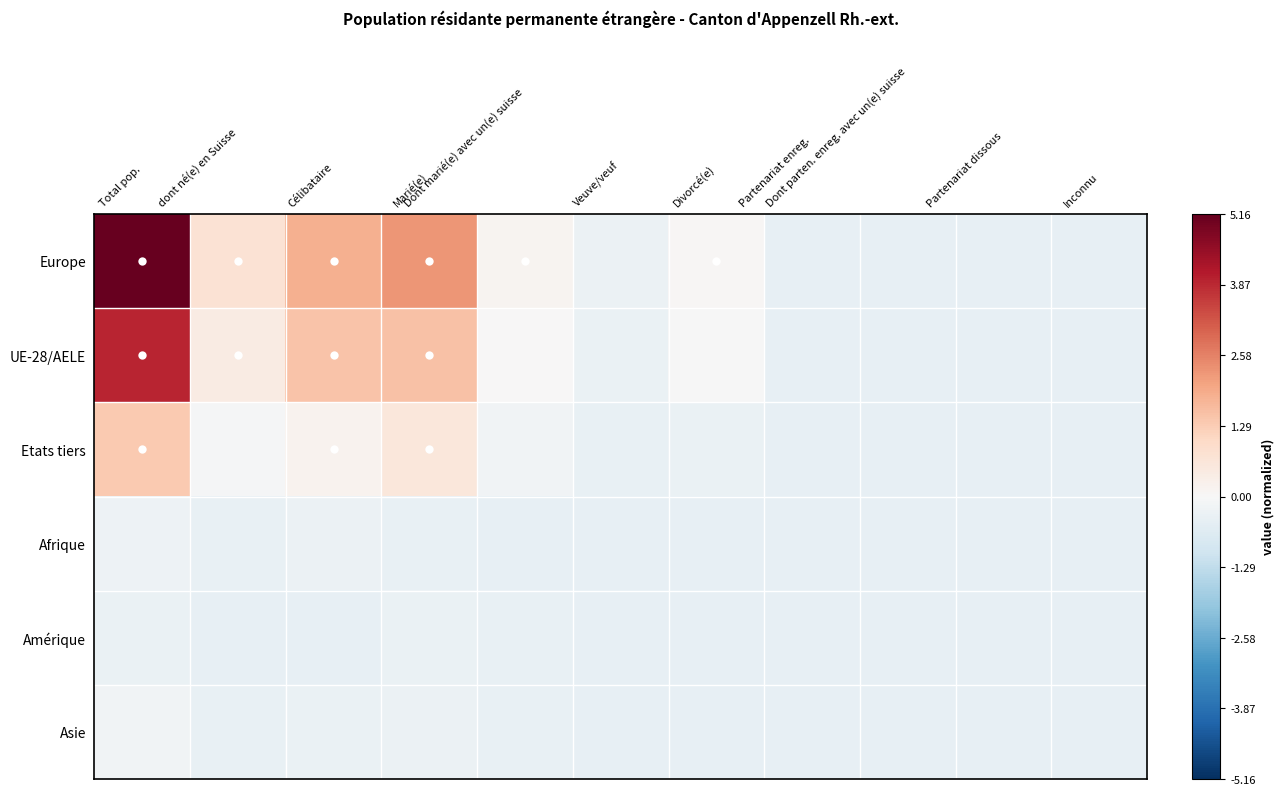

Reading right to left, transcribe all the data shown in this chart.

Europe: Inconnu=-0.4	Partenariat dissous=-0.4	Dont parten. enreg. avec un(e) suisse=-0.4	Partenariat enreg.=-0.4	Divorcé(e)=0.0	Veuve/veuf=-0.3	Dont marié(e) avec un(e) suisse=0.1	Marié(e)=2.3	Célibataire=1.8	dont né(e) en Suisse=0.7	Total pop.=5.2
UE-28/AELE: Inconnu=-0.4	Partenariat dissous=-0.4	Dont parten. enreg. avec un(e) suisse=-0.4	Partenariat enreg.=-0.4	Divorcé(e)=-0.0	Veuve/veuf=-0.3	Dont marié(e) avec un(e) suisse=0.0	Marié(e)=1.5	Célibataire=1.5	dont né(e) en Suisse=0.4	Total pop.=3.9
Etats tiers: Inconnu=-0.4	Partenariat dissous=-0.4	Dont parten. enreg. avec un(e) suisse=-0.4	Partenariat enreg.=-0.4	Divorcé(e)=-0.3	Veuve/veuf=-0.4	Dont marié(e) avec un(e) suisse=-0.2	Marié(e)=0.6	Célibataire=0.2	dont né(e) en Suisse=-0.1	Total pop.=1.3
Afrique: Inconnu=-0.4	Partenariat dissous=-0.4	Dont parten. enreg. avec un(e) suisse=-0.4	Partenariat enreg.=-0.4	Divorcé(e)=-0.4	Veuve/veuf=-0.4	Dont marié(e) avec un(e) suisse=-0.4	Marié(e)=-0.4	Célibataire=-0.3	dont né(e) en Suisse=-0.4	Total pop.=-0.2
Amérique: Inconnu=-0.4	Partenariat dissous=-0.4	Dont parten. enreg. avec un(e) suisse=-0.4	Partenariat enreg.=-0.4	Divorcé(e)=-0.4	Veuve/veuf=-0.4	Dont marié(e) avec un(e) suisse=-0.4	Marié(e)=-0.4	Célibataire=-0.4	dont né(e) en Suisse=-0.4	Total pop.=-0.3
Asie: Inconnu=-0.4	Partenariat dissous=-0.4	Dont parten. enreg. avec un(e) suisse=-0.4	Partenariat enreg.=-0.4	Divorcé(e)=-0.4	Veuve/veuf=-0.4	Dont marié(e) avec un(e) suisse=-0.4	Marié(e)=-0.3	Célibataire=-0.3	dont né(e) en Suisse=-0.4	Total pop.=-0.2